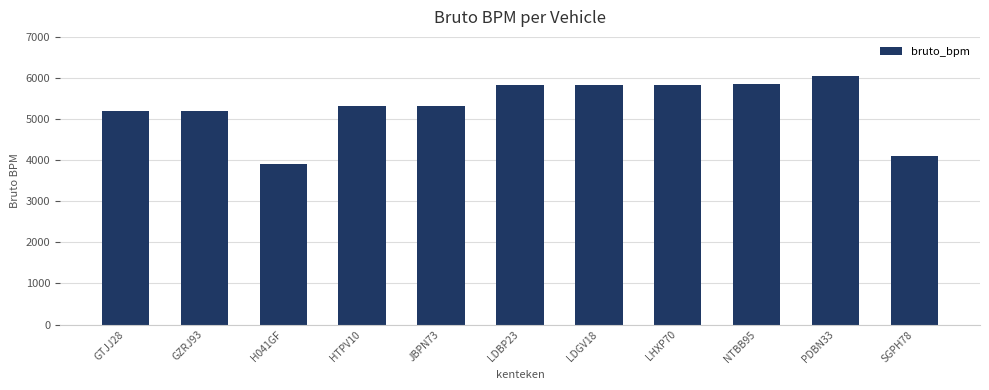

Between SGPH78 and LHXP70, which is larger?

LHXP70